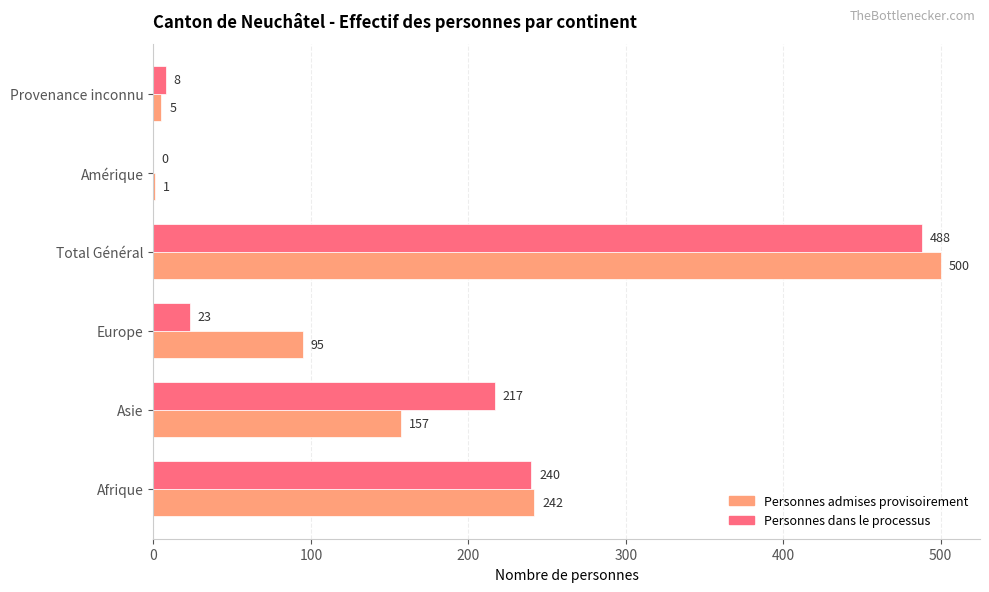

What is the maximum value for Personnes dans le processus?

488